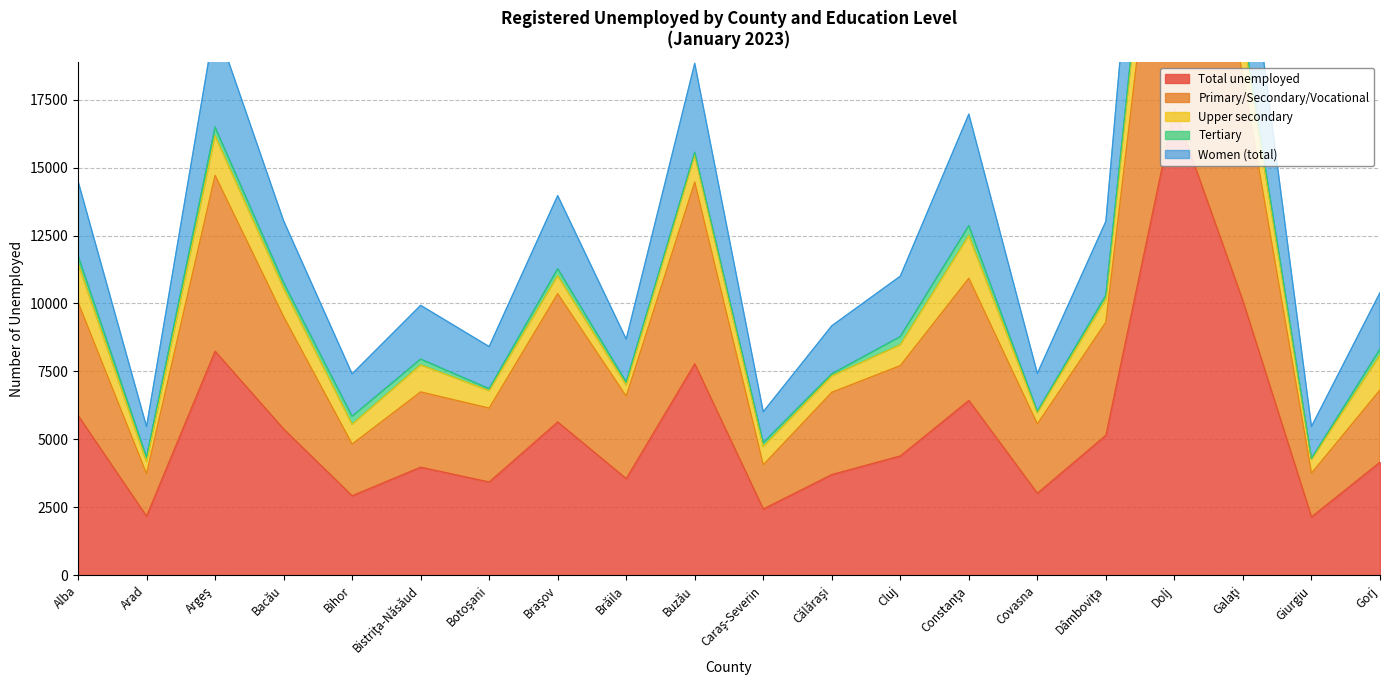

Is it true that Women (total) equals 10396 at Gorj?

True